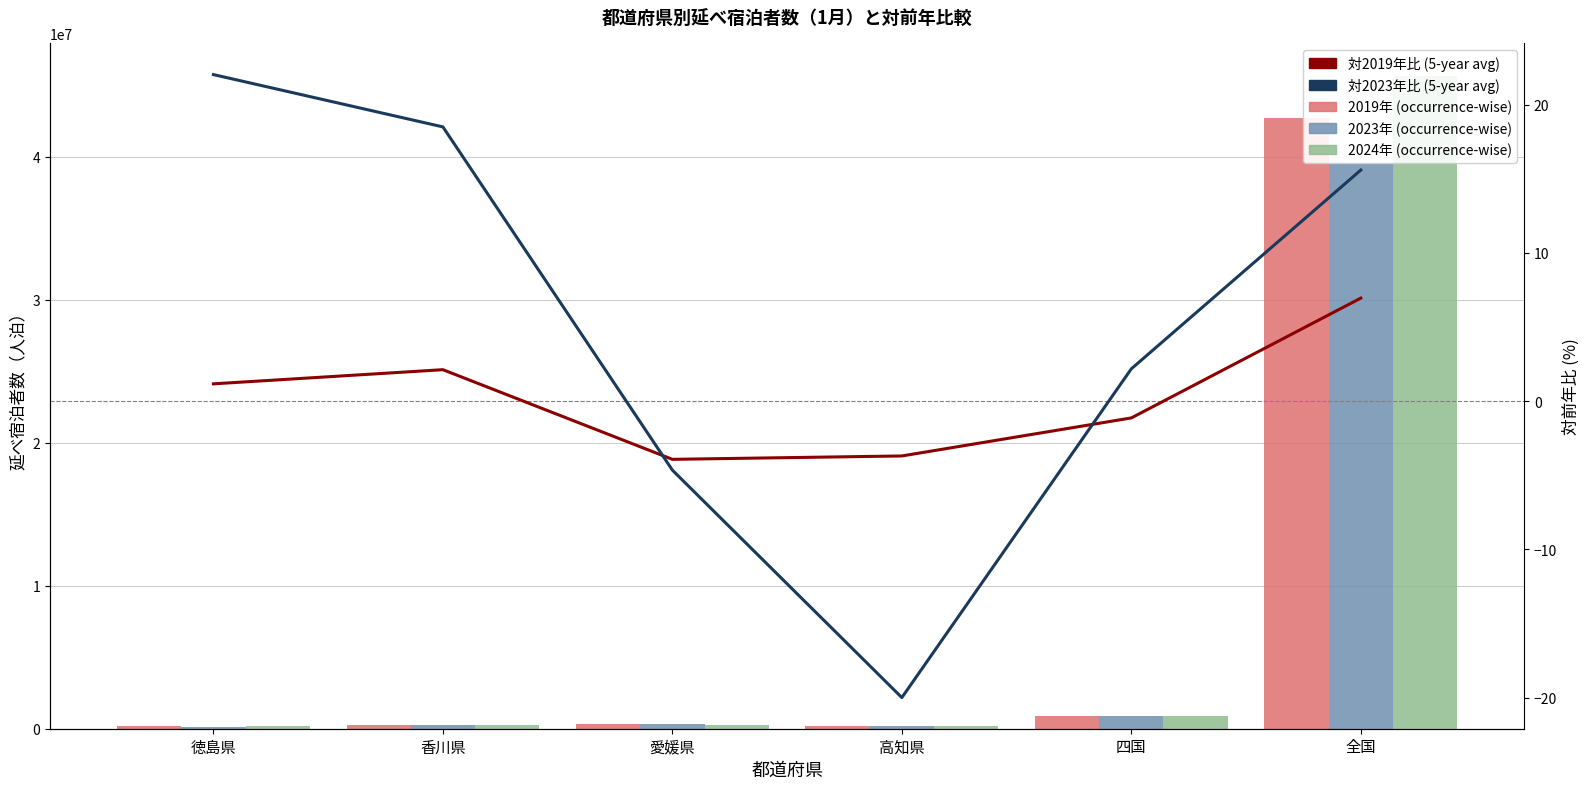

What is the average value of the 2023年 (occurrence-wise) series?

6871296.7